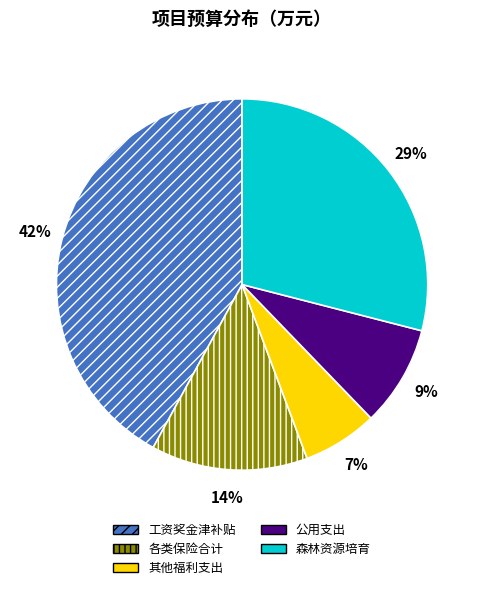

Combined, do 其他福利支出 and 公用支出 account for over 50%?

No